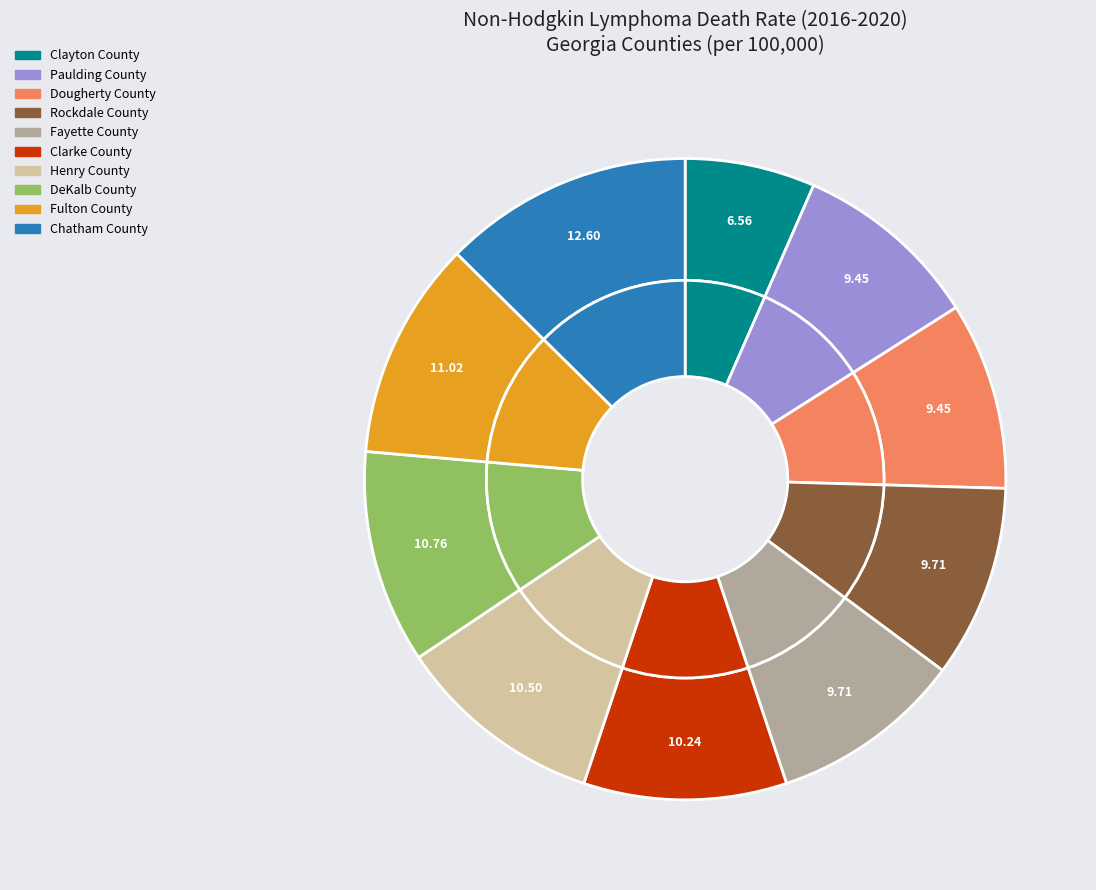

How many slices are in this pie chart?

10